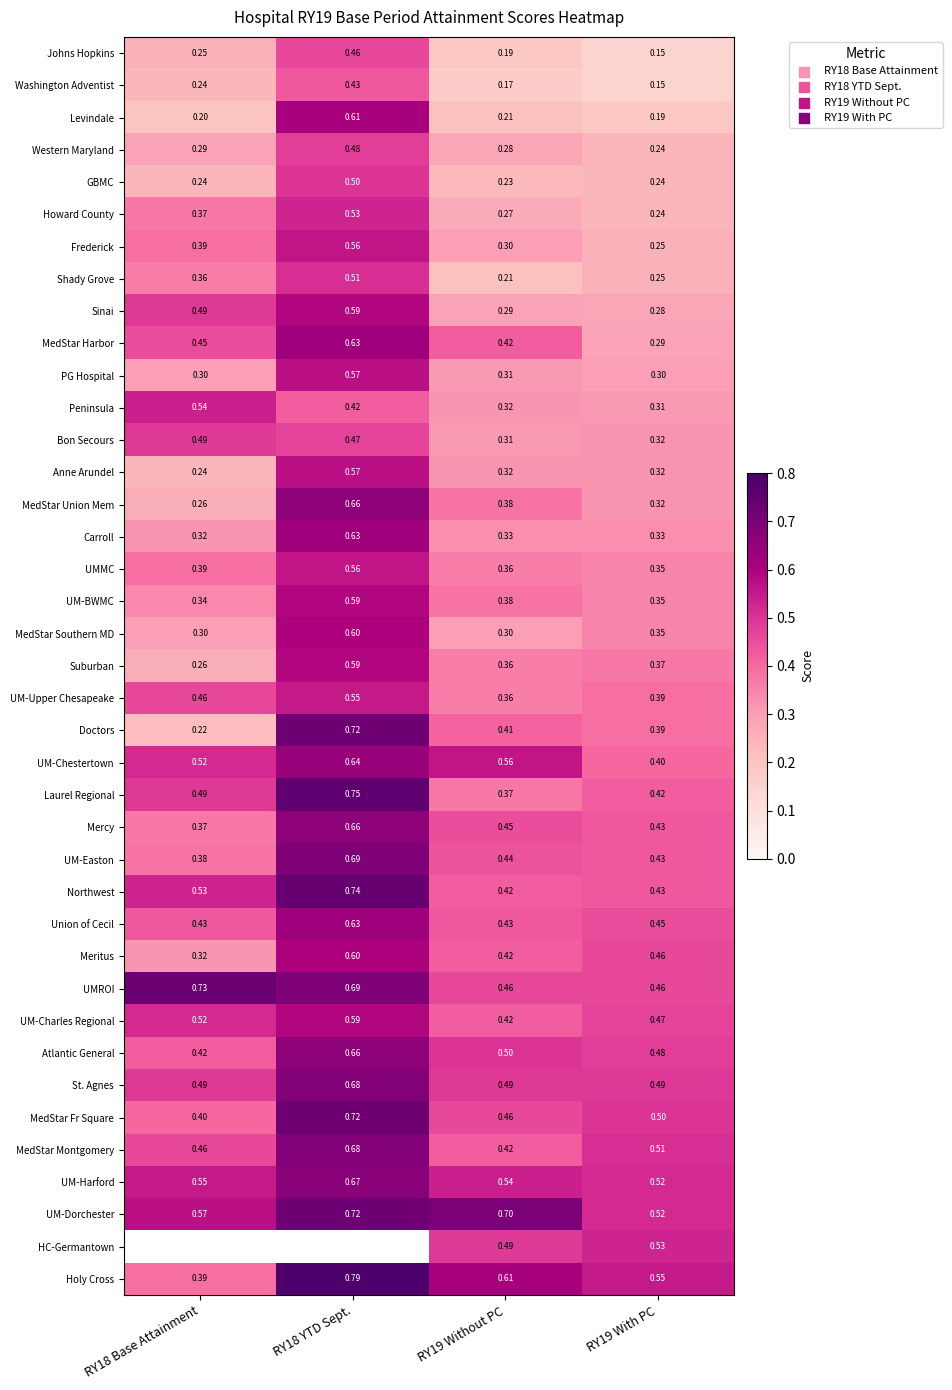

Is it true that St. Agnes equals 0.5 at RY18 Base Attainment?

True